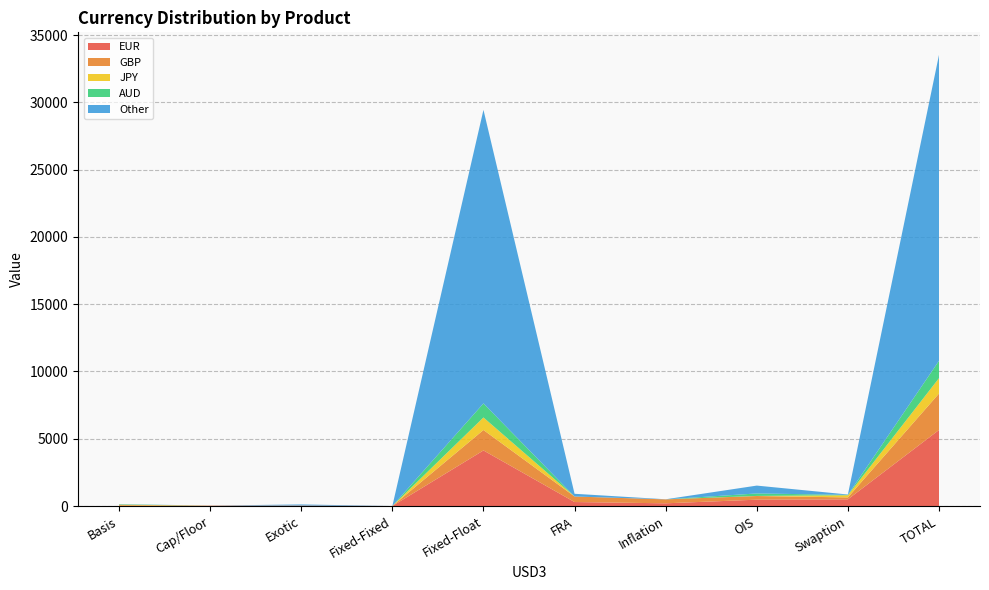

Reading left to right, extract all data points from this chart.

EUR: Basis=0	Cap/Floor=23	Exotic=26	Fixed-Fixed=2	Fixed-Float=4132	FRA=297	Inflation=202	OIS=472	Swaption=498	TOTAL=5652
GBP: Basis=60	Cap/Floor=2	Exotic=9	Fixed-Fixed=0	Fixed-Float=1519	FRA=411	Inflation=293	OIS=272	Swaption=143	TOTAL=2709
JPY: Basis=41	Cap/Floor=5	Exotic=1	Fixed-Fixed=0	Fixed-Float=930	FRA=0	Inflation=0	OIS=7	Swaption=160	TOTAL=1144
AUD: Basis=27	Cap/Floor=2	Exotic=3	Fixed-Fixed=0	Fixed-Float=1046	FRA=0	Inflation=0	OIS=184	Swaption=27	TOTAL=1289
Other: Basis=16	Cap/Floor=2	Exotic=79	Fixed-Fixed=0	Fixed-Float=21820	FRA=202	Inflation=7	OIS=584	Swaption=28	TOTAL=22738